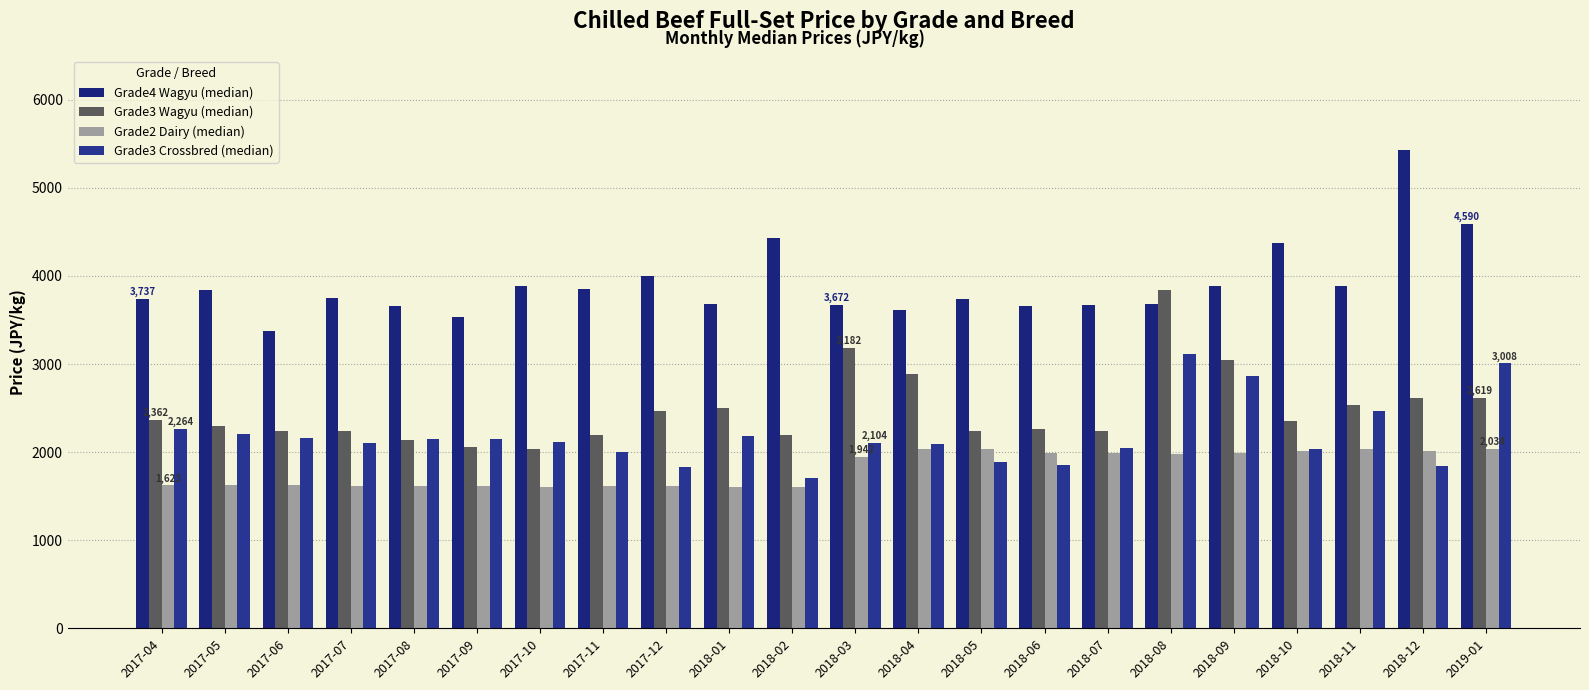

Reading left to right, list all the values displayed in this chart.

Grade4 Wagyu (median): 3737	3845	3370	3748	3661	3532	3888	3856	4002	3683	4428	3672	3618	3737	3661	3672	3683	3888	4374	3888	5426	4590
Grade3 Wagyu (median): 2362	2292	2238	2236	2135	2056	2040	2192	2462	2506	2189	3182	2887	2236	2260	2235	3839	3046	2358	2533	2620	2619
Grade2 Dairy (median): 1623	1623	1623	1615	1615	1615	1606	1614	1614	1604	1604	1942	2040	2041	1993	1993	1979	1988	2012	2036	2015	2034
Grade3 Crossbred (median): 2264	2206	2156	2105	2154	2148	2116	2006	1836	2185	1704	2104	2095	1890	1859	2052	3109	2860	2041	2462	1847	3008